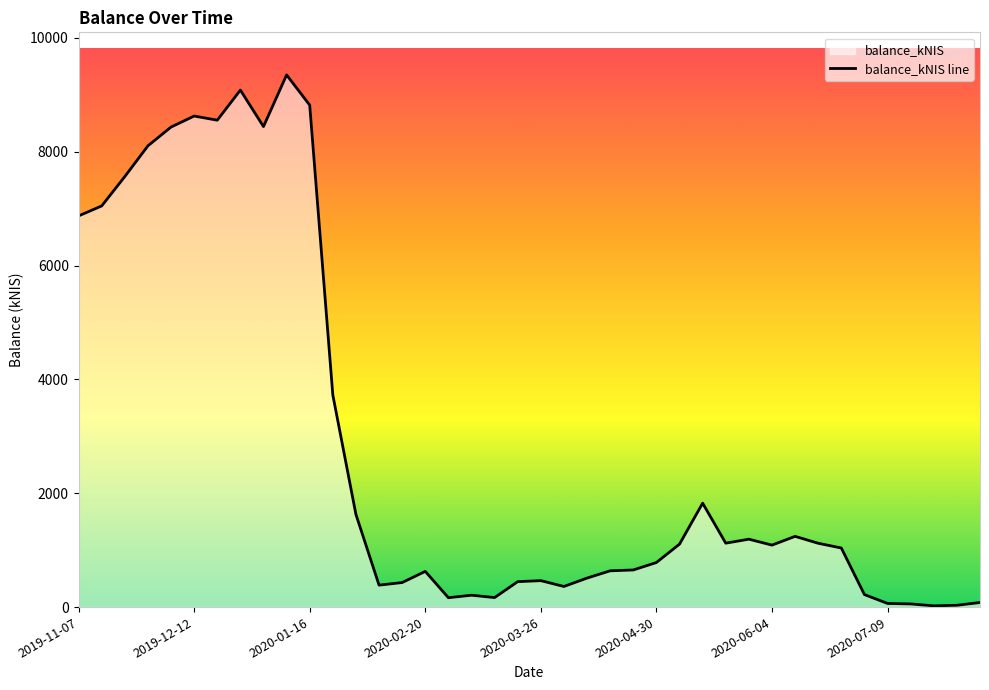

What is the greatest value displayed?

9351.0